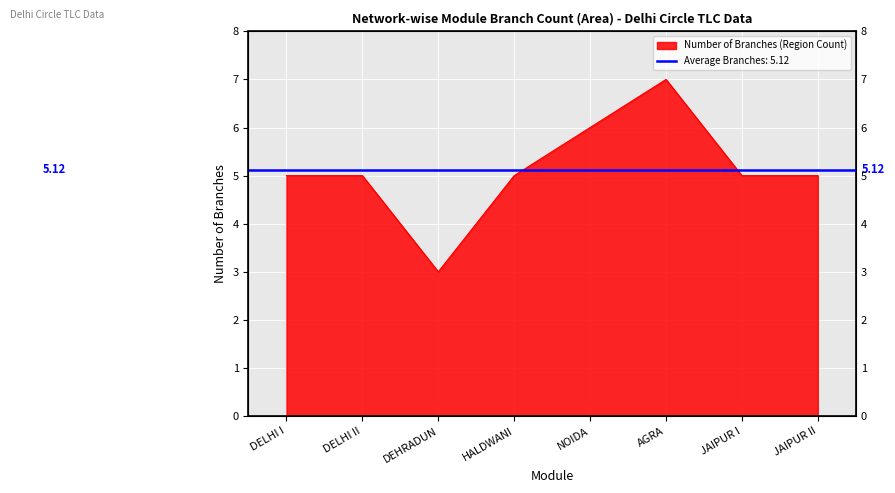

How many points are lower than both their immediate neighbors (excluding endpoints)?

1